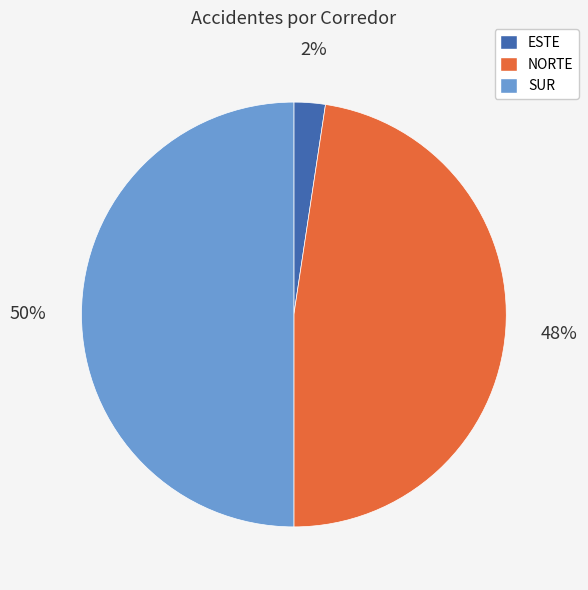

To the nearest percent, what is the difference between the largest and smallest slice percentages?

48%